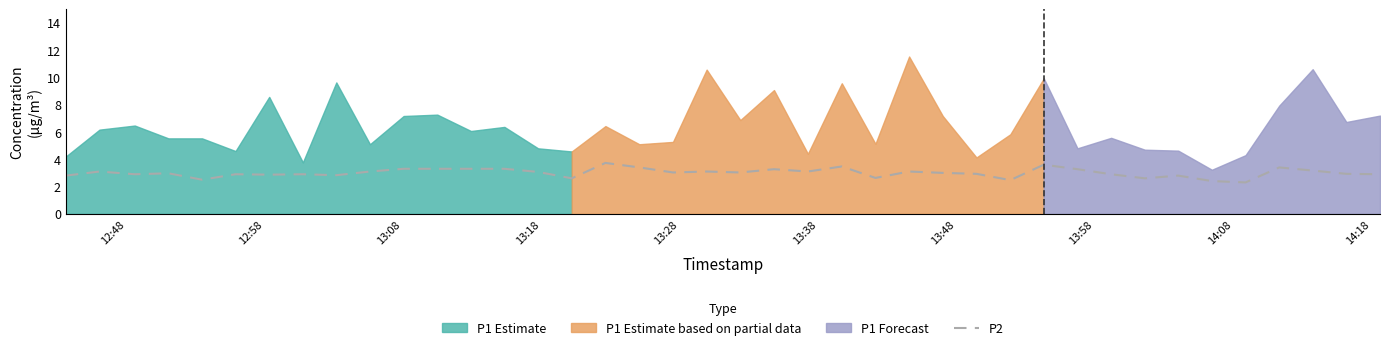

How many data points are less than 3?

19